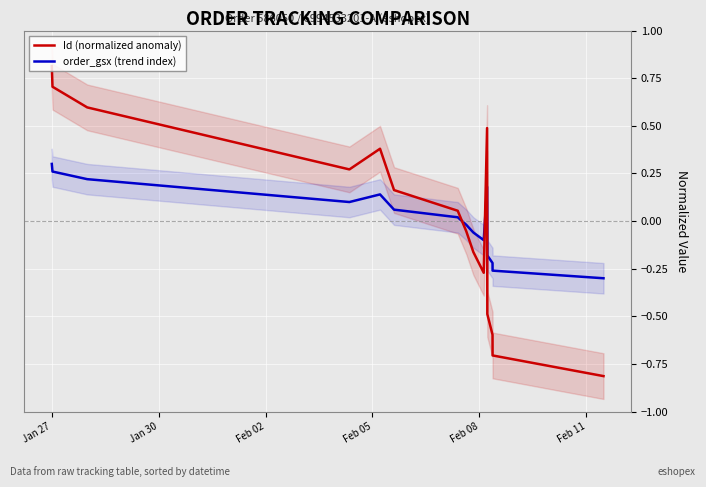

Which series has the largest total across all categories?

order_gsx (trend index)